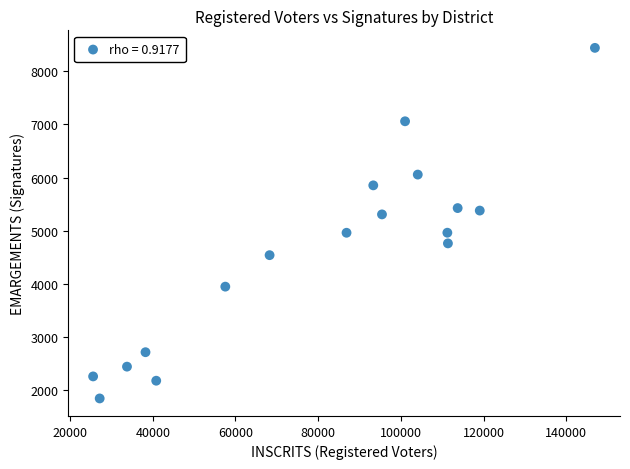

What is the range of Y values (max minus min)?

6604